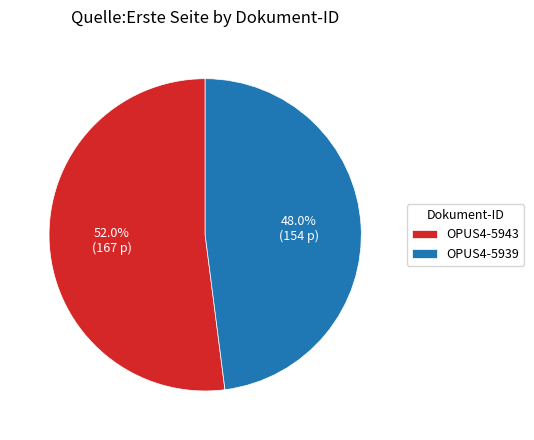

What is the ratio of the value at OPUS4-5943 to the value at OPUS4-5939?

1.1